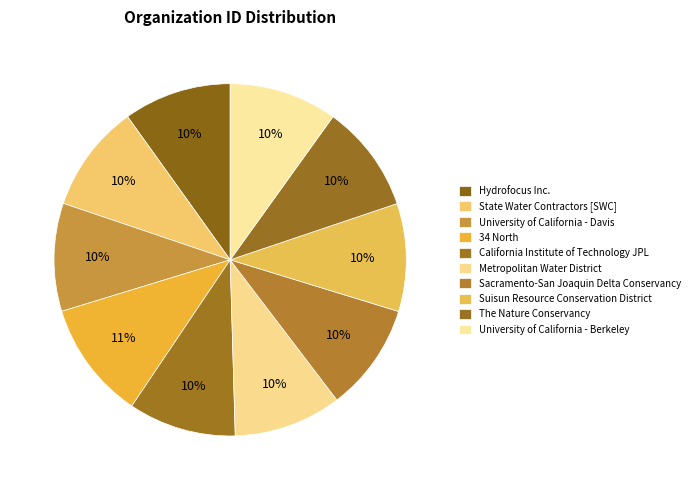

Is it true that Hydrofocus Inc. is 10% of the pie?

True